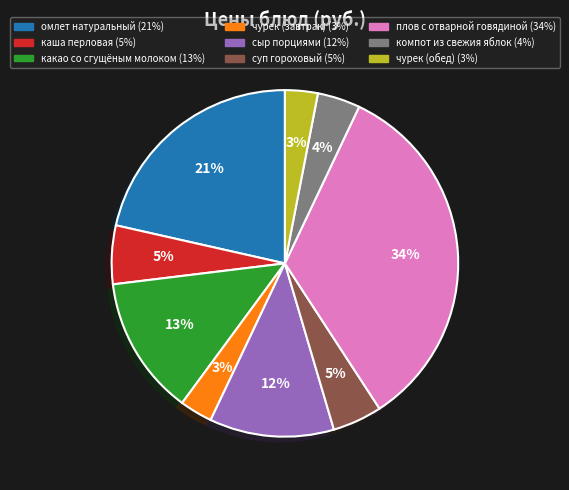

Combined, do плов с отварной говядиной and чурек (обед) account for over 50%?

No